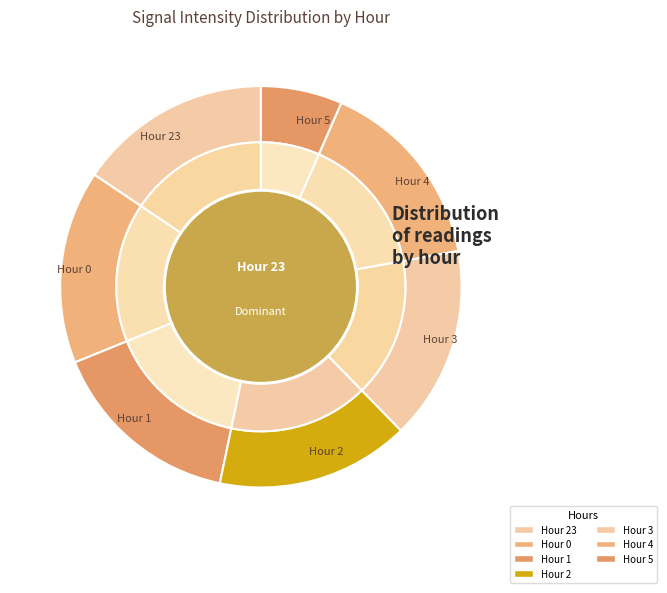

What percentage is the 3 slice, to the nearest percent?

16%